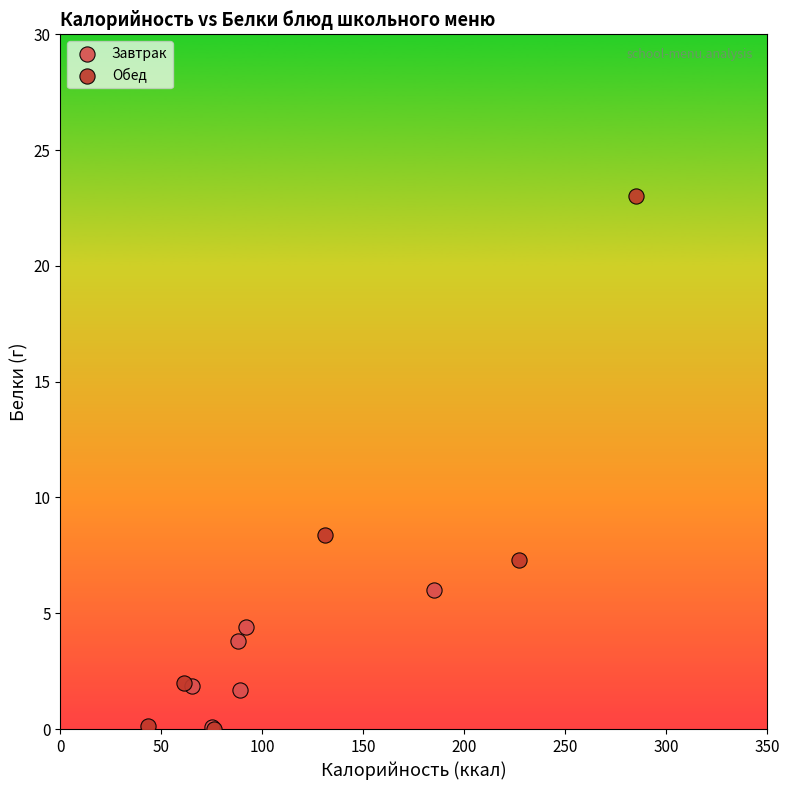

Which series contains the highest Y value?

Обед